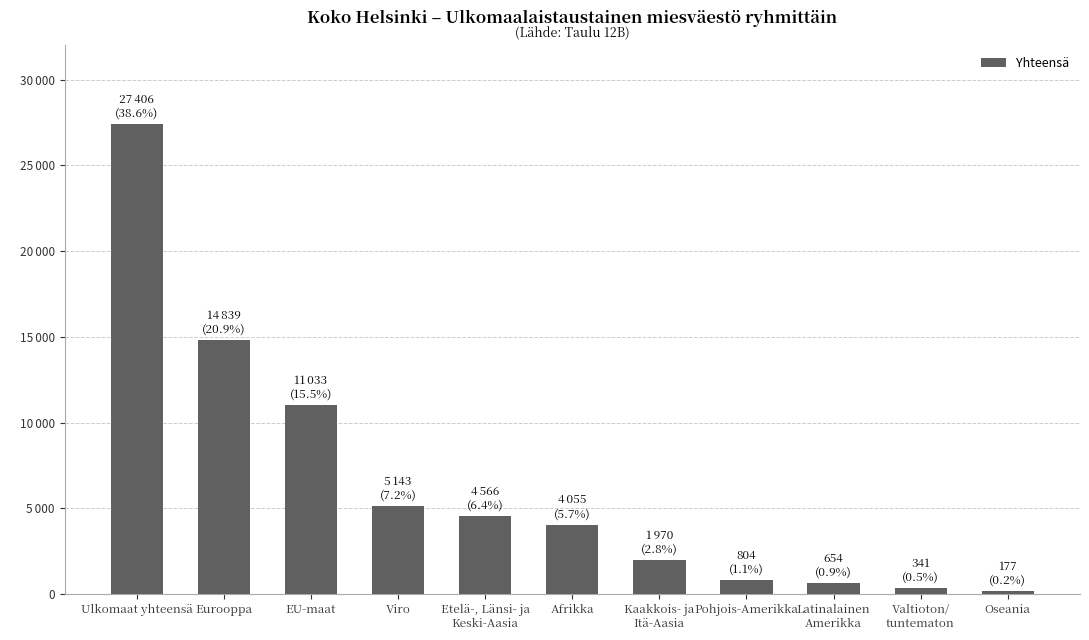

Reading left to right, transcribe all the data shown in this chart.

27406	14839	11033	5143	4566	4055	1970	804	654	341	177